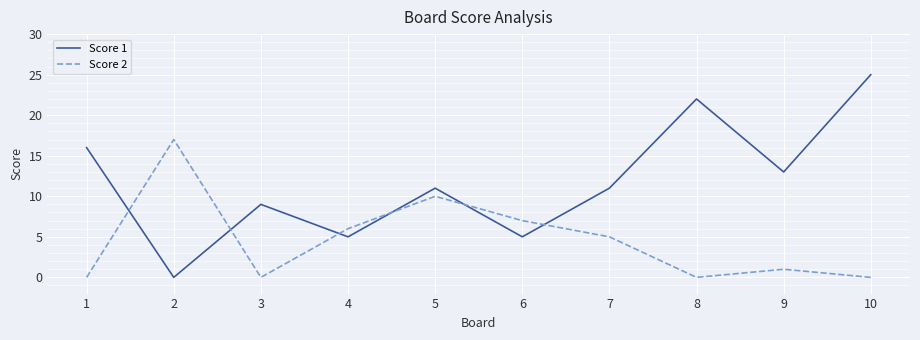

What is the difference between the Score 2 values at 4 and 2?

11